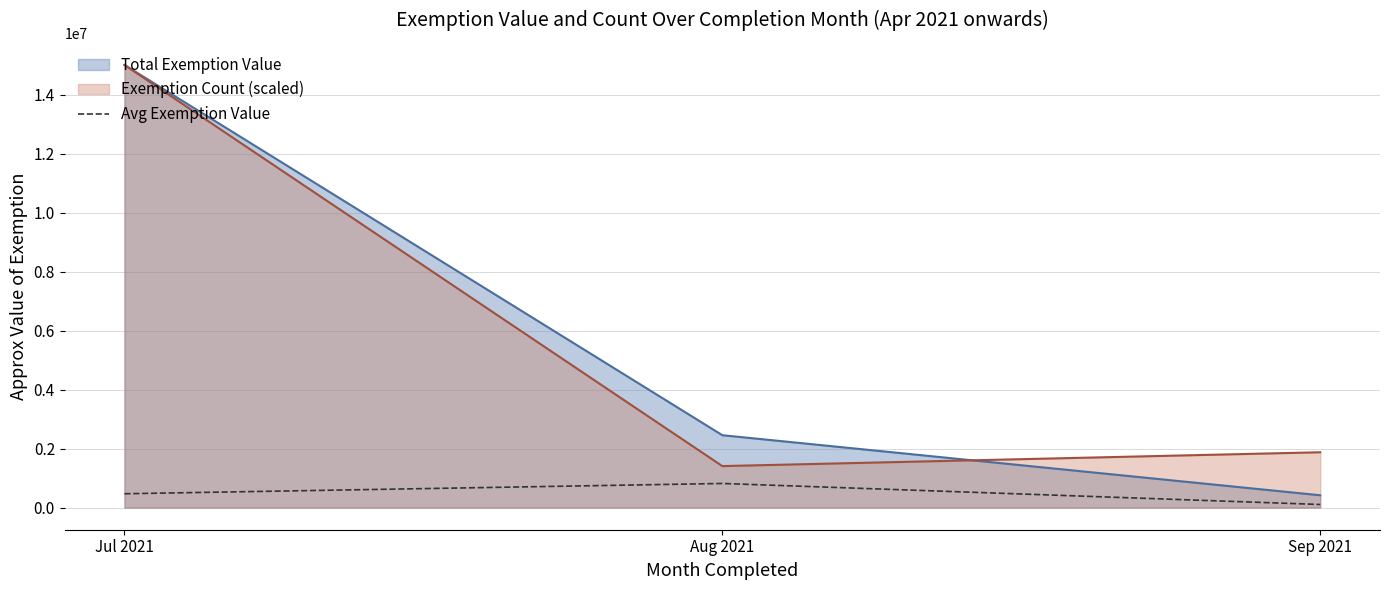

Which label corresponds to the largest value in the chart?

Jul 2021